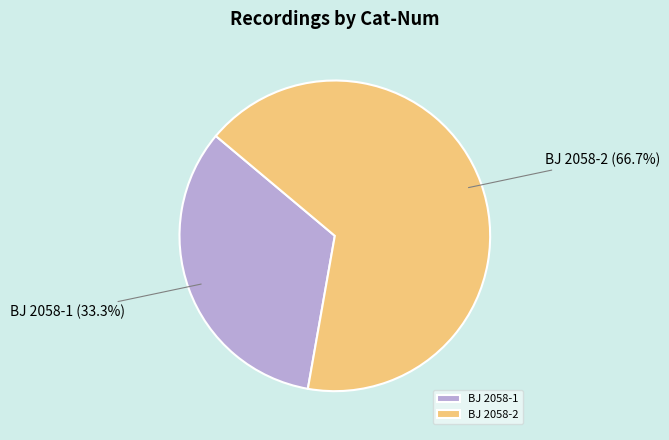

What is the total percentage of BJ 2058-1 and BJ 2058-2?

100.0%